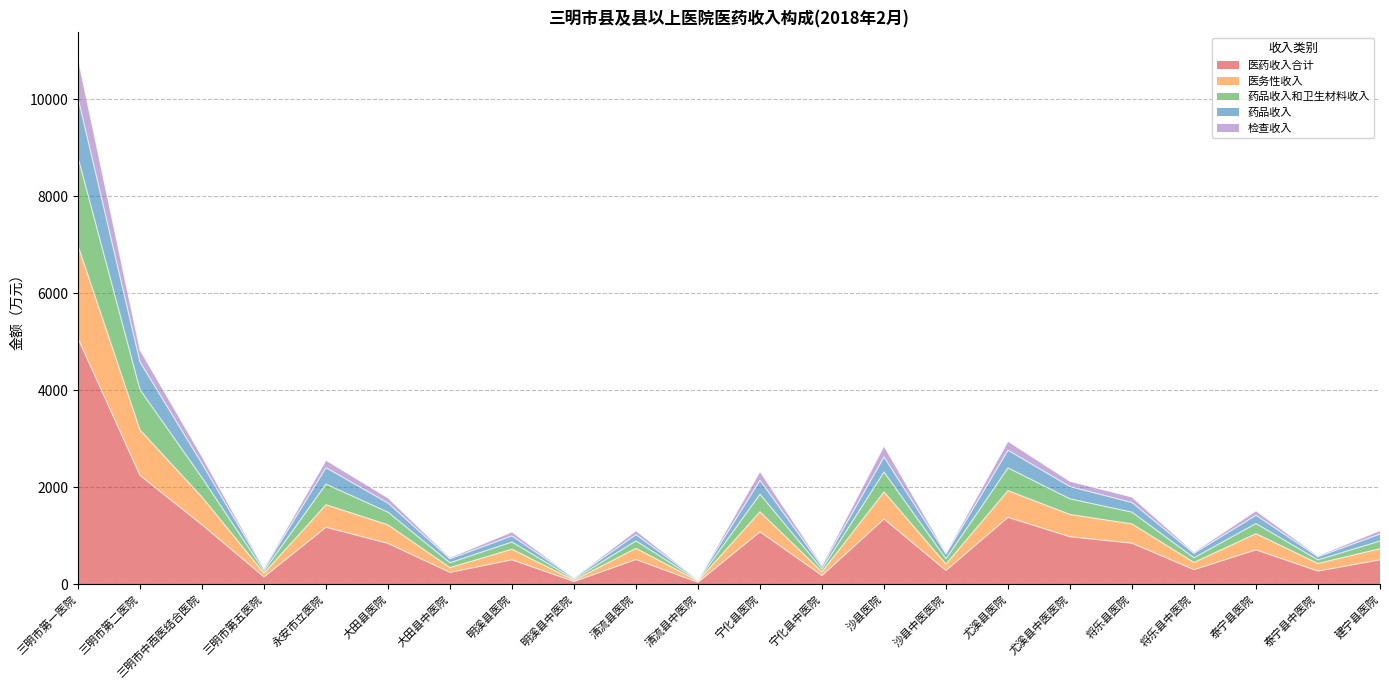

The 医药收入合计 series shows 512.9 at 清流县医院. True or false?

True